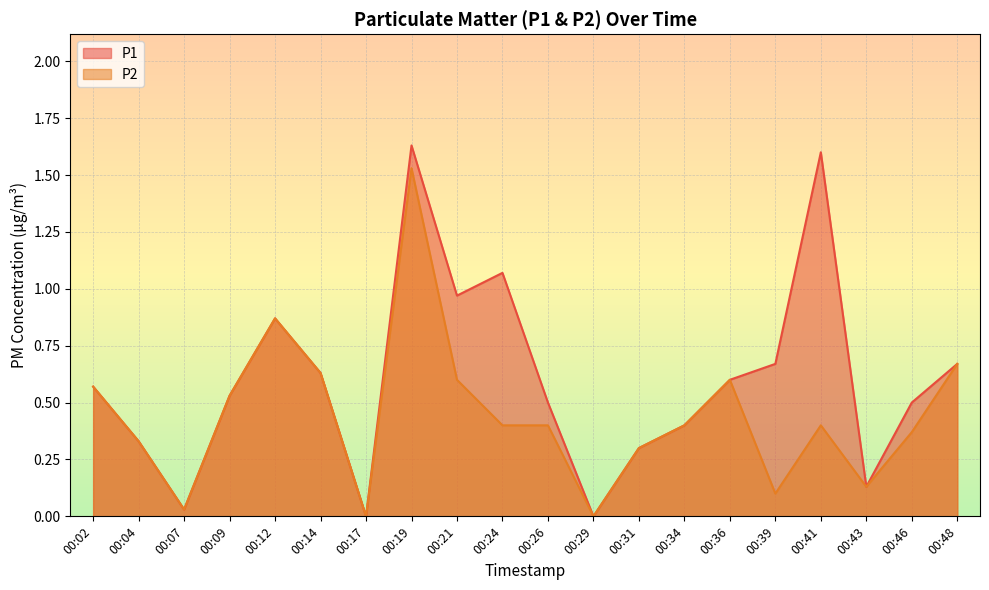

Rank the series at 00:39 from highest to lowest value.

P1, P2